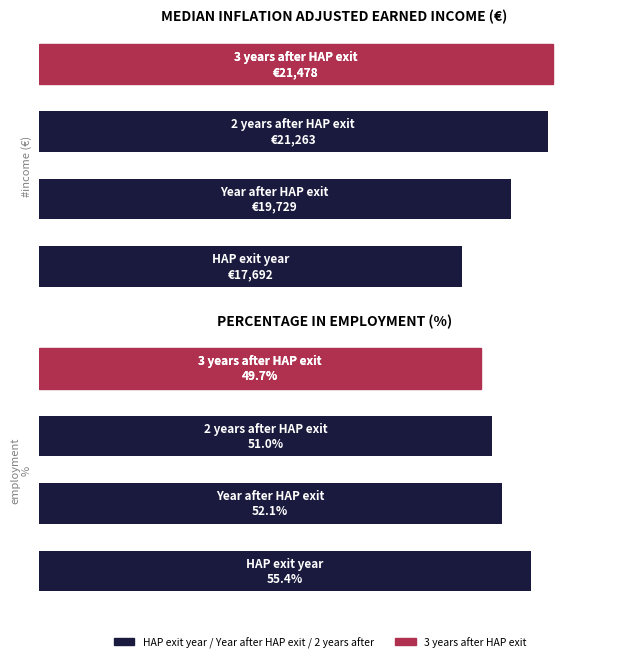

Rank the series by their average value, from highest to lowest.

Median Inflation Adjusted Earned Income, Percentage in Employment